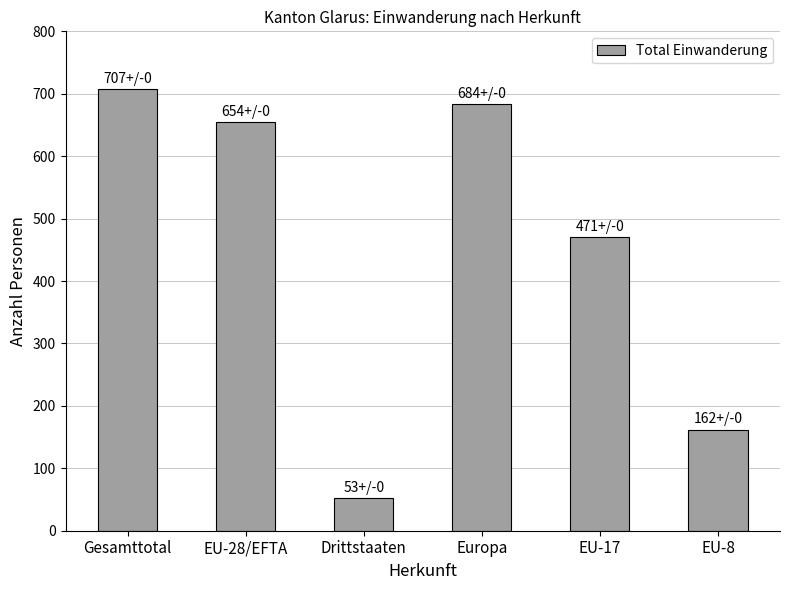

What is the difference between the second highest and minimum values?

631